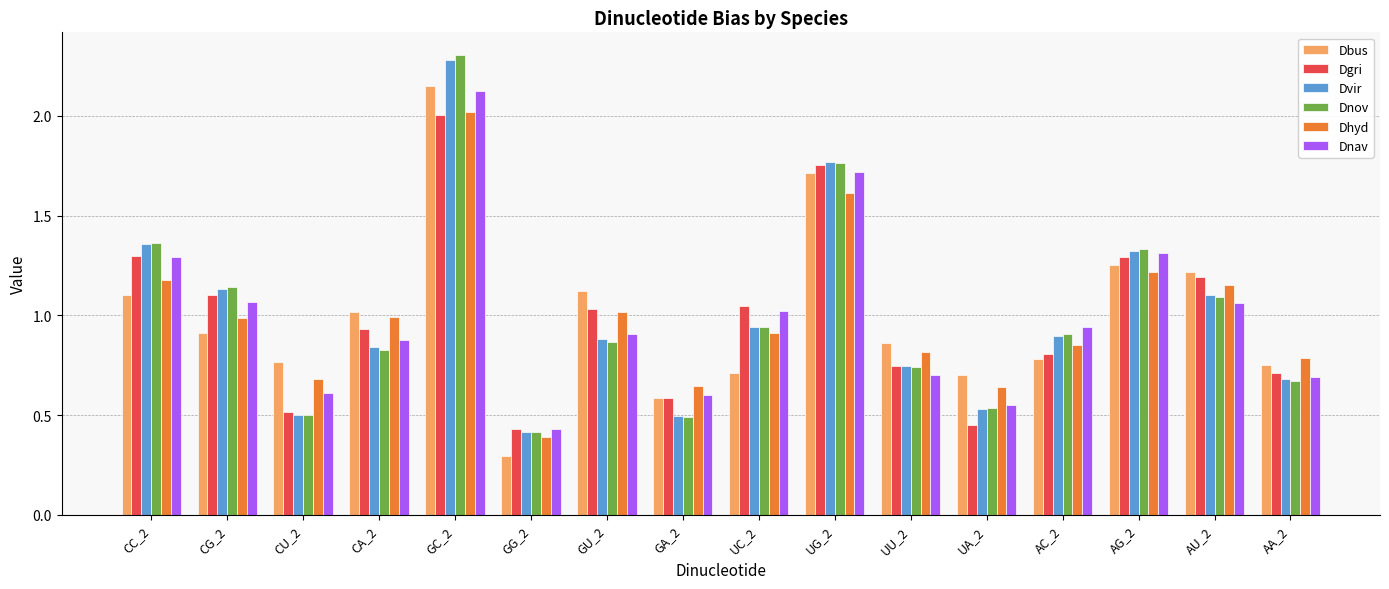

Count the number of categories in the chart.

16